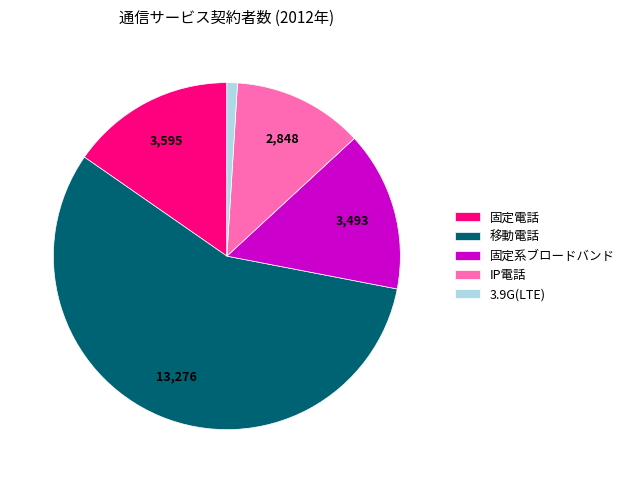

Does 移動電話 account for over 50% of the chart?

Yes